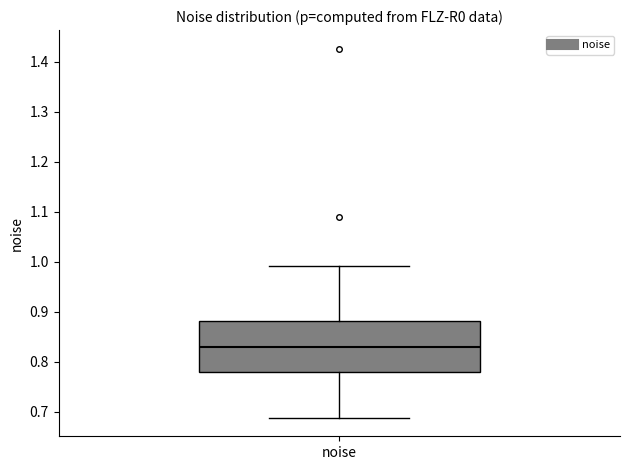

Read this box plot against the y-axis: the position of the median line, the range covered by the box, and the ends of both whiskers. The values are not printed on the chart, so give them approximately, as read against the axis.

median 0.83, box 0.78 to 0.88, whiskers 0.69 to 0.99